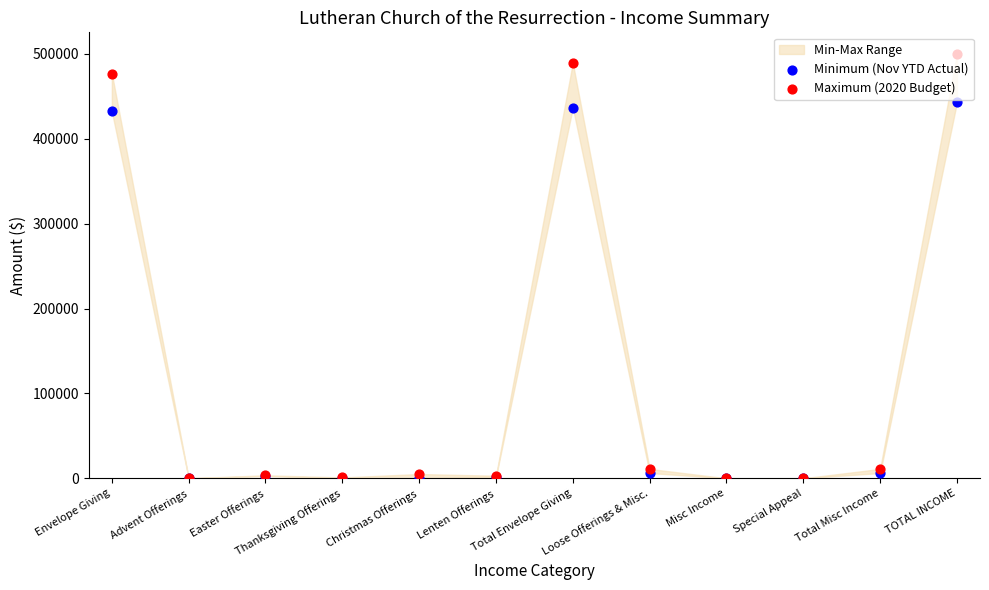

Which series has the largest total across all categories?

Maximum (2020 Budget)